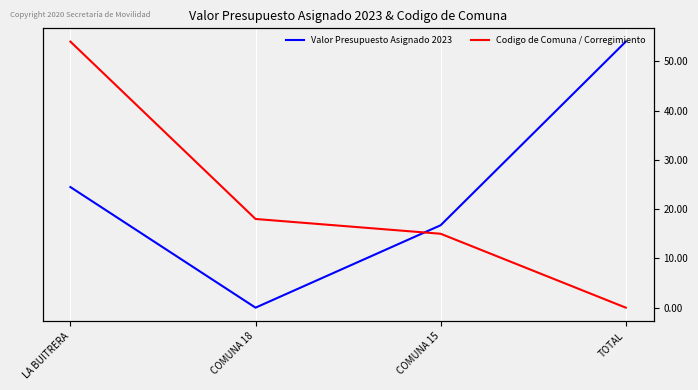

At how many categories does at least one series exceed 108041422?

1